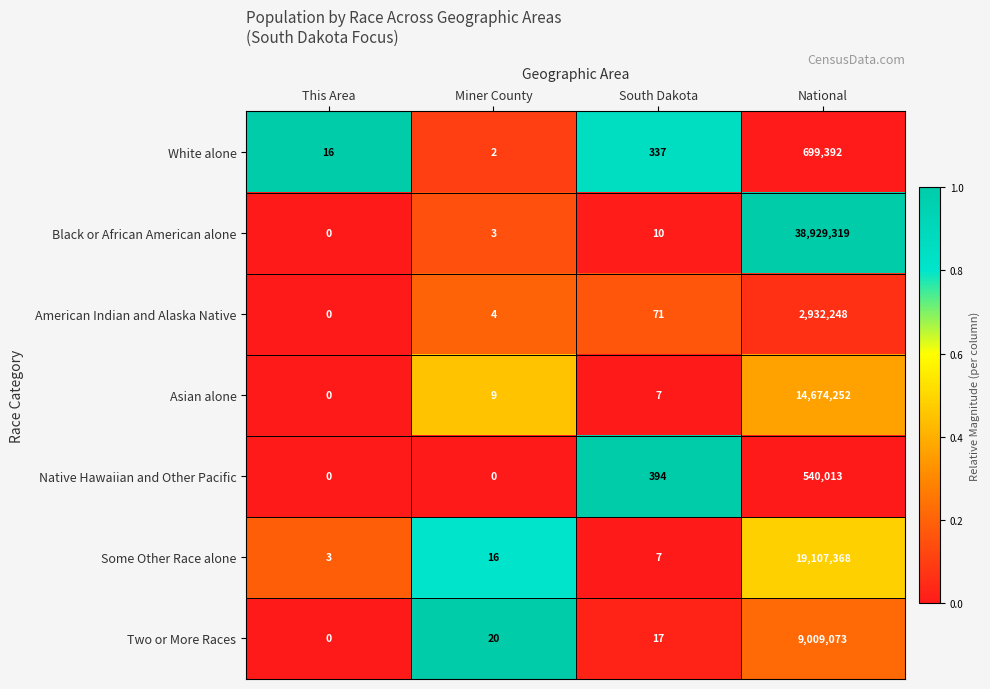

Where is American Indian and Alaska Native nearest to the value 1466124?

South Dakota